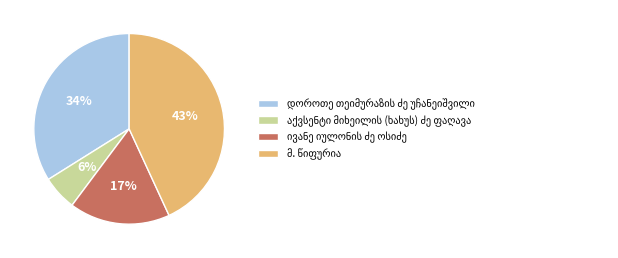

To the nearest percent, what is the average slice percentage?

25%